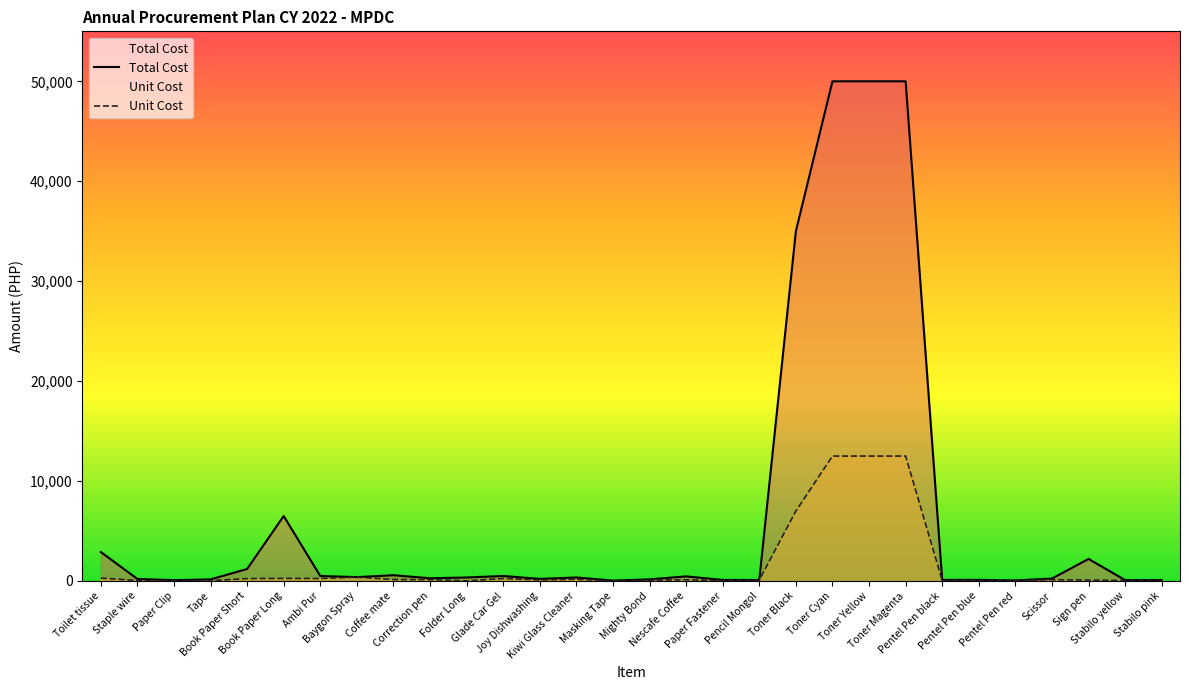

At Joy Dishwashing, list the series in order from smallest to largest.

Unit Cost, Total Cost